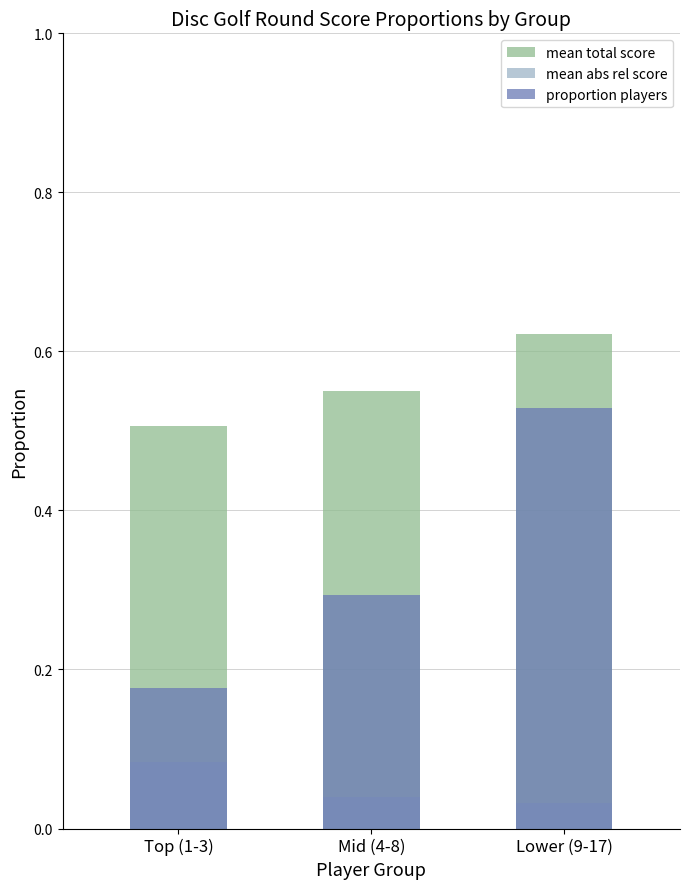

Is it true that mean total score equals 0.6 at Mid (4-8)?

True